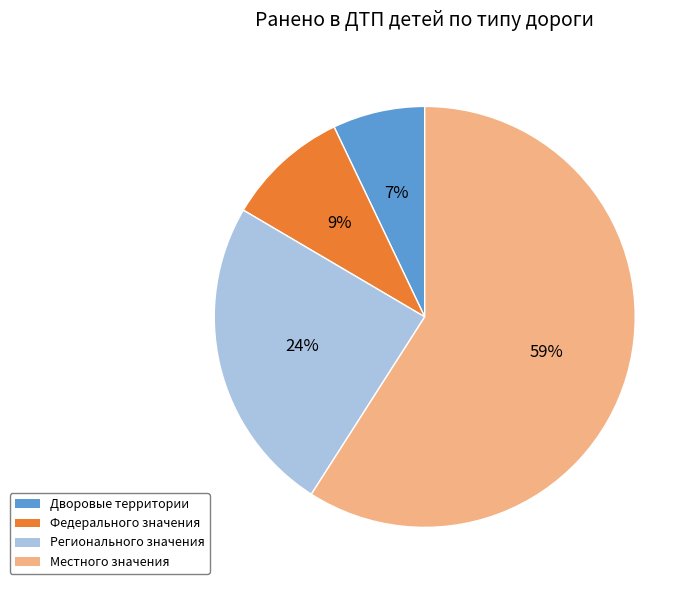

Do Регионального значения and Федерального значения together represent more than half of the pie?

No